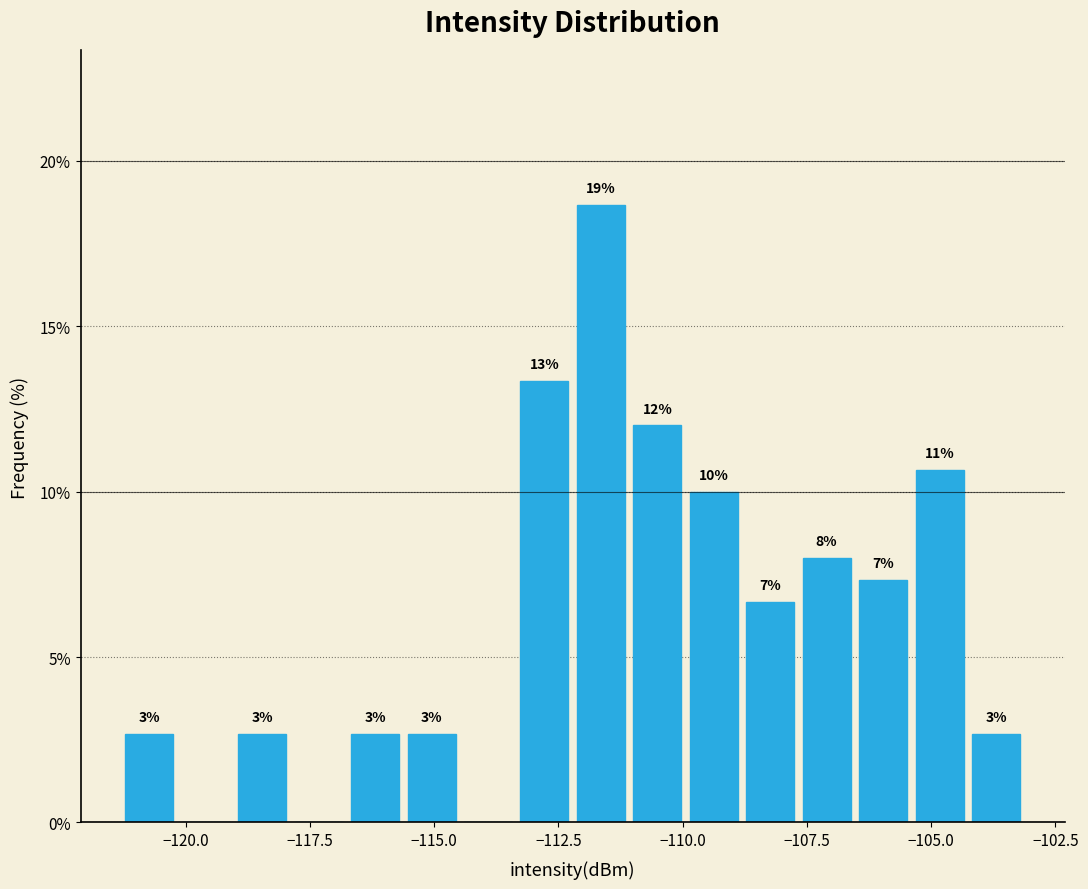

Around what value on the x-axis is the tallest bar? Give the approximate position of its centre, as read against the axis.

-111.5